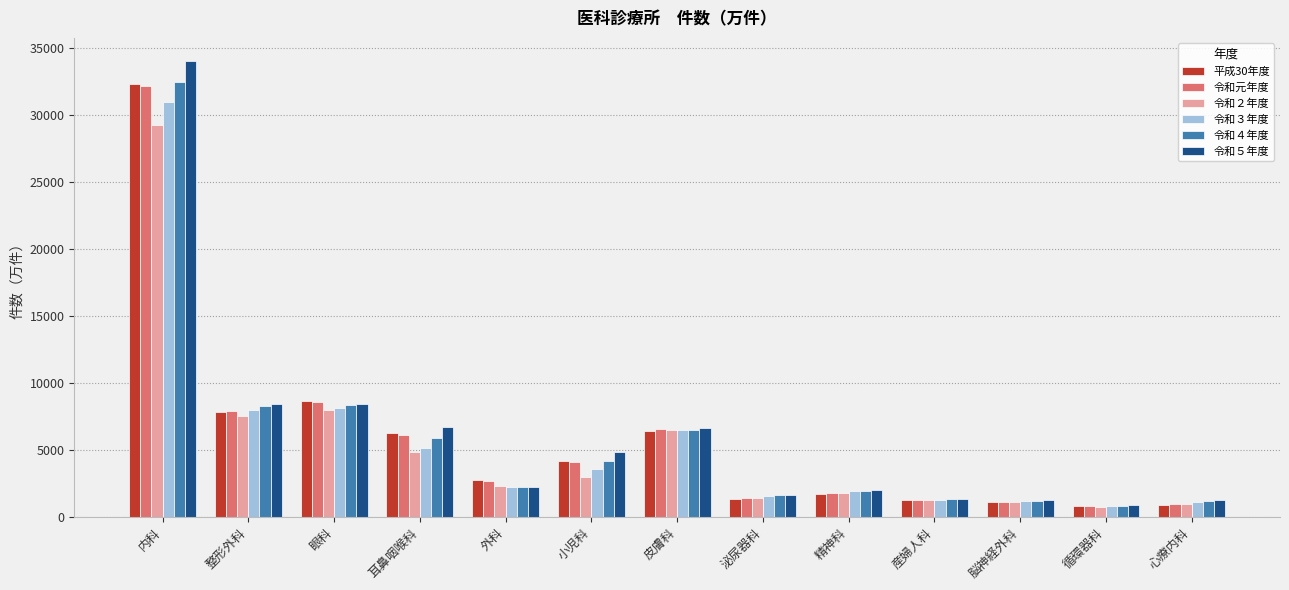

Is it true that 令和４年度 equals 8364.5 at 眼科?

True